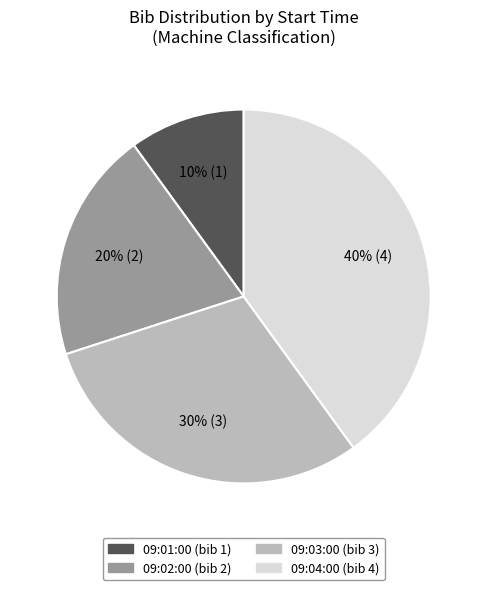

Is there any slice that represents more than half of the pie?

No